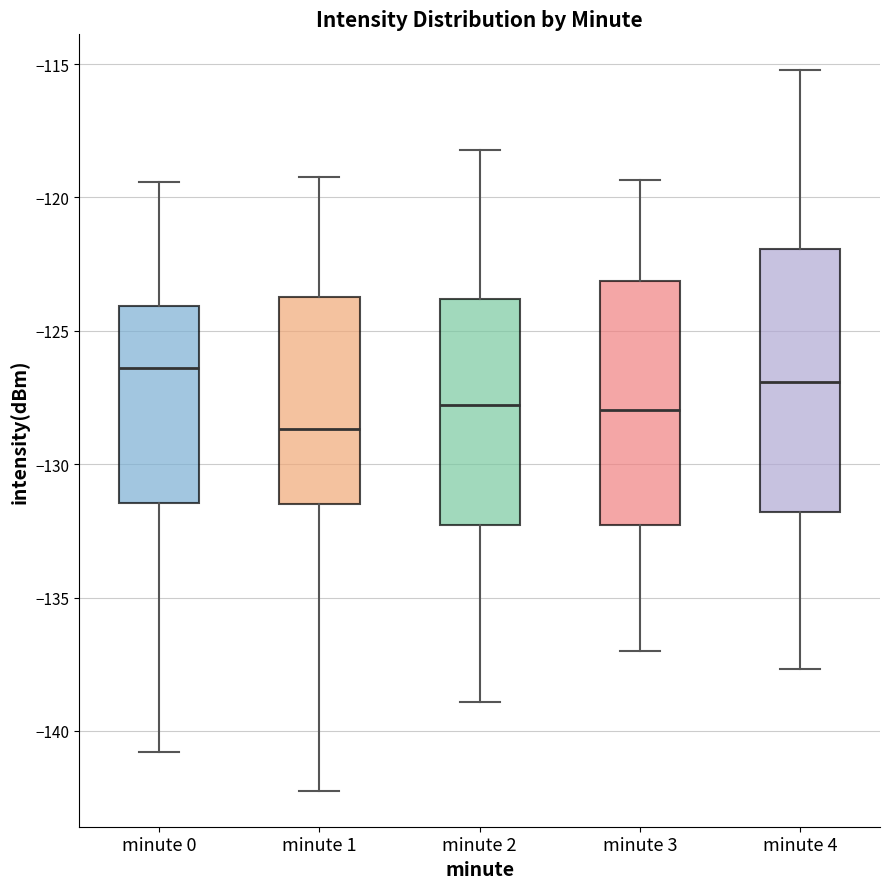

Reading left to right, read every box against the y-axis: the position of its median line, the range the box covers, and the ends of its whiskers. The values are not printed on the chart, so give them approximately, as read against the axis.

minute 0: median -126.5, box -131.5 to -124.0, whiskers -141.0 to -119.5
minute 1: median -128.5, box -131.5 to -123.5, whiskers -142.0 to -119.0
minute 2: median -128.0, box -132.5 to -124.0, whiskers -139.0 to -118.0
minute 3: median -128.0, box -132.5 to -123.0, whiskers -137.0 to -119.5
minute 4: median -127.0, box -132.0 to -122.0, whiskers -137.5 to -115.0